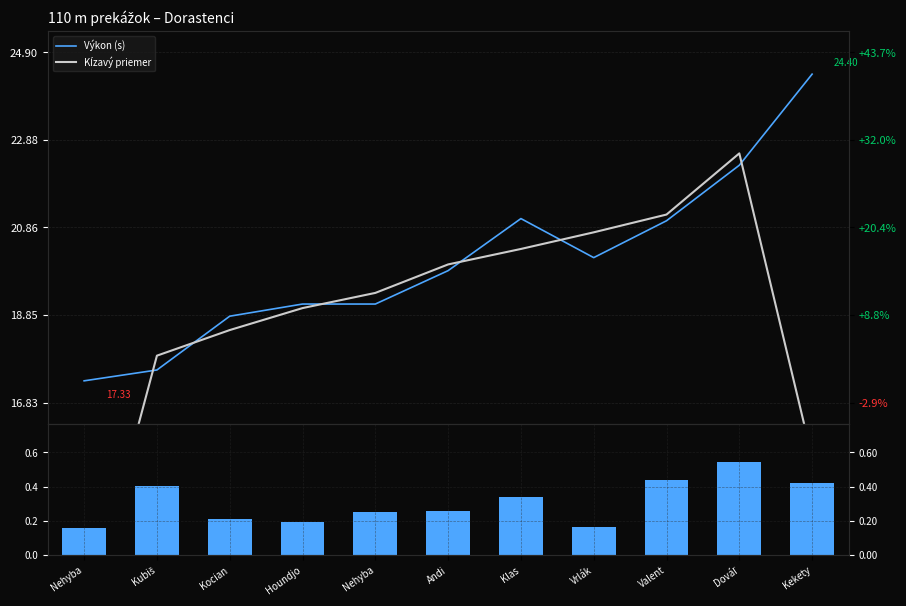

Which series has the widest spread of values?

Kĺzavý priemer